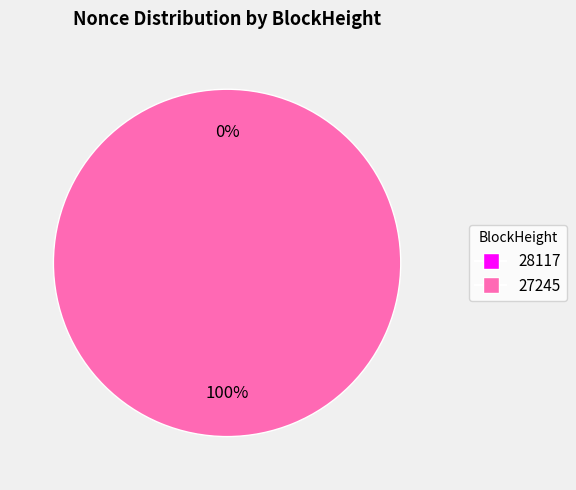

What is the smallest slice in the pie chart?

28117